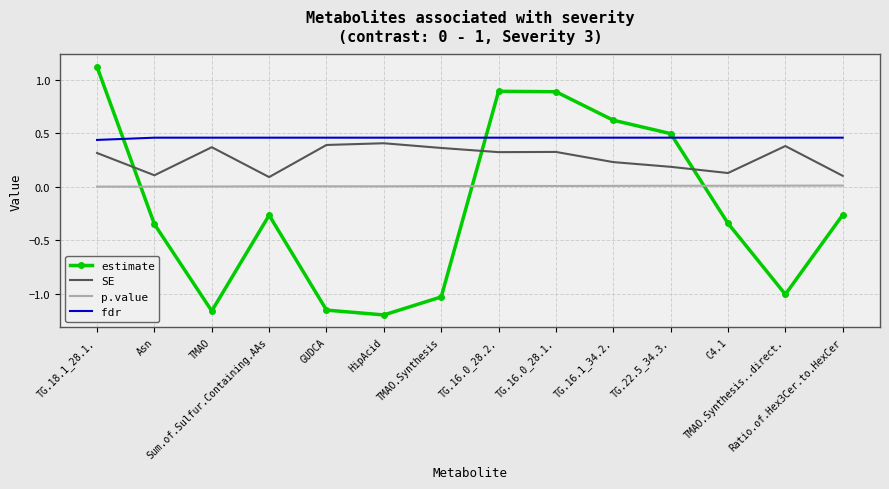

True or false: p.value and fdr cross at least once.

False